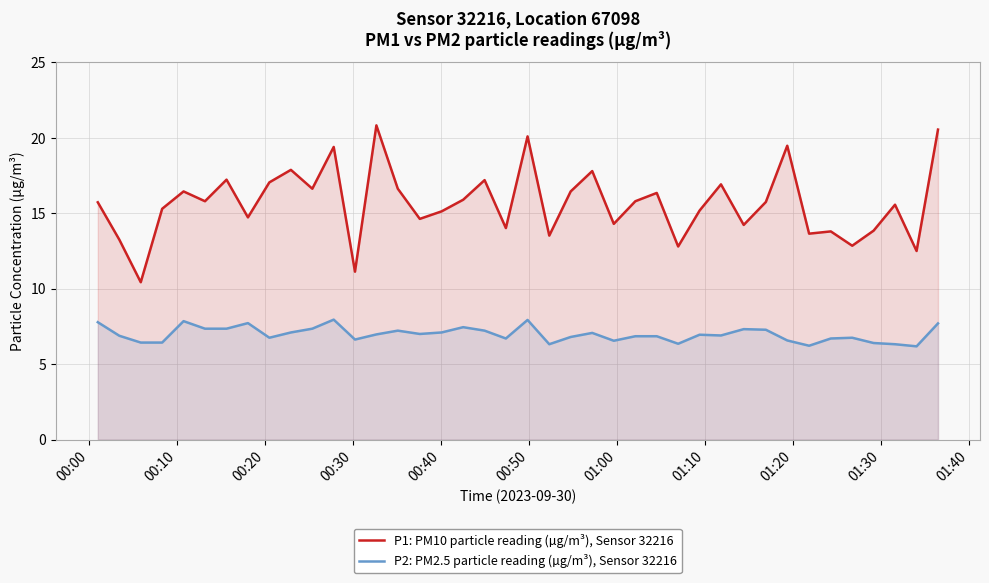

Which series has the largest total across all categories?

P1: PM10 particle reading (µg/m³), Sensor 32216